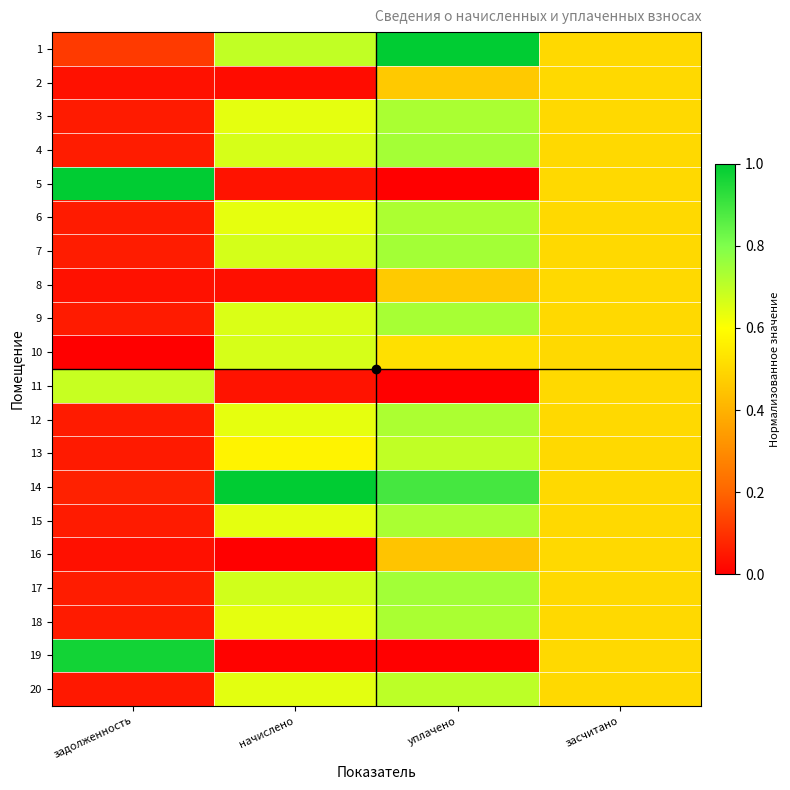

Between задолженность and начислено, which series saw the biggest shift?

19